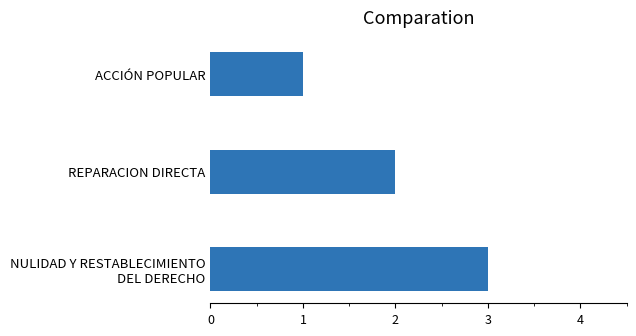

Reading bottom to top, what are all the values shown in this chart?

3	2	1